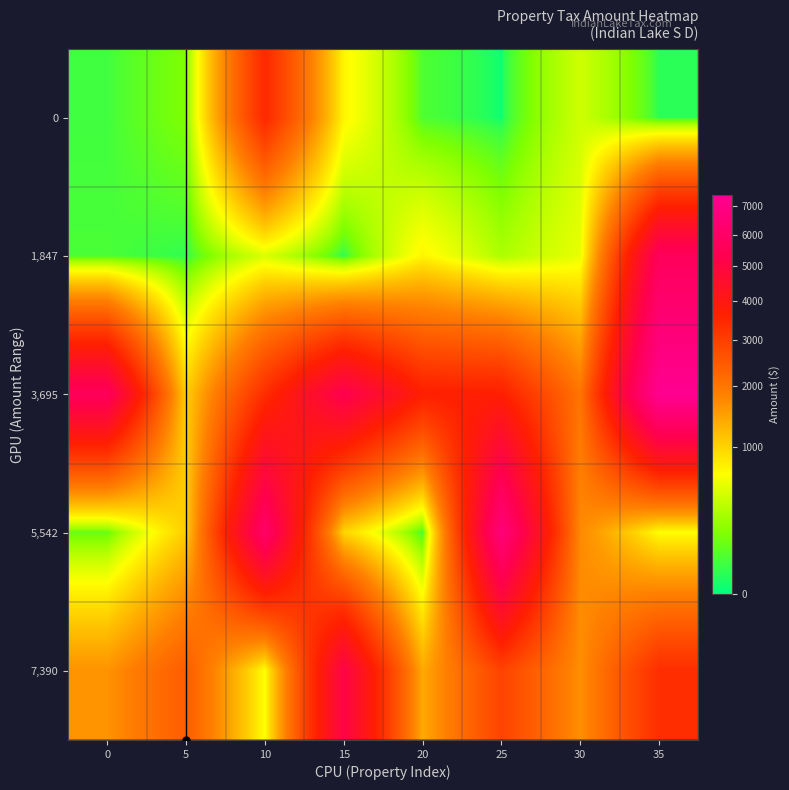

Reading left to right, extract all data points from this chart.

0: 0=42.7	5=165.2	10=3455.1	15=733.7	20=63.1	25=0.9	30=434.2	35=18.5
1,847: 0=57.3	5=21.8	10=486.1	15=18.1	20=730.4	25=302.7	30=554.7	35=5633.6
3,695: 0=5633.6	5=1038.2	10=3336.8	15=5318.4	20=3656.5	25=3656.5	30=2024.5	35=7390.5
5,542: 0=107.2	5=1055.3	10=6020.8	15=988.0	20=47.0	25=6612.4	30=1734.9	35=666.5
7,390: 0=1627.2	5=2440.8	10=656.6	15=5111.6	20=1393.2	25=2908.8	30=1673.8	35=3330.3